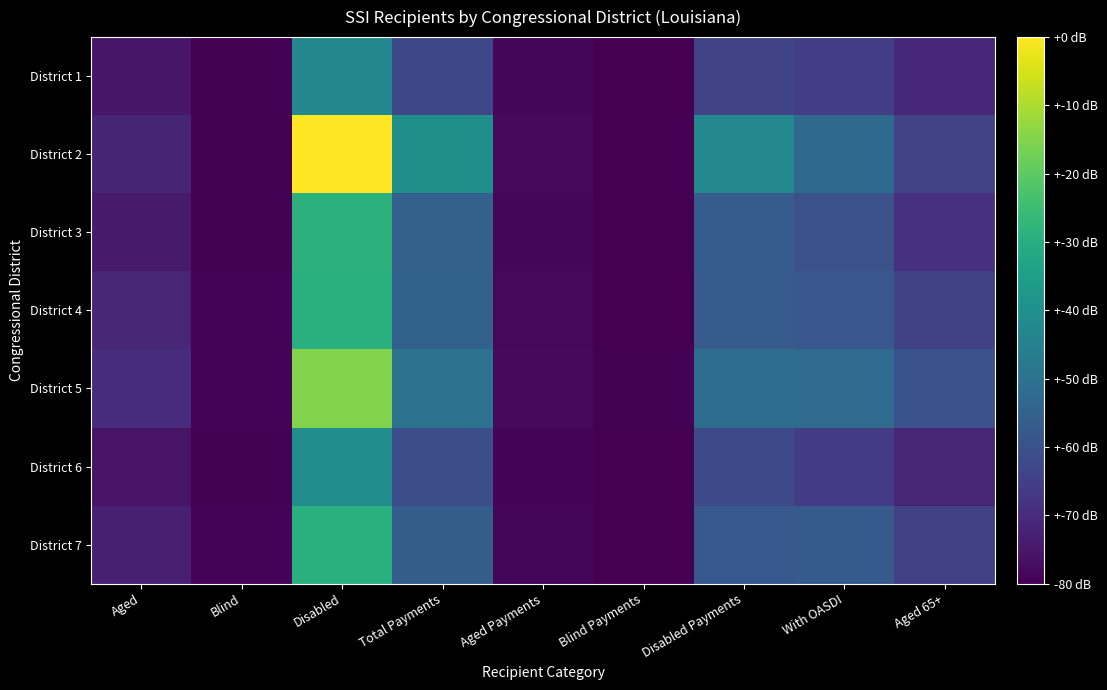

Reading left to right, what are all the values shown in this chart?

District 1: Aged=1935	Blind=146	Disabled=14754	Total Payments=6917	Aged Payments=428	Blind Payments=54	Disabled Payments=6434	With OASDI=5820	Aged 65+=3678
District 2: Aged=3286	Blind=193	Disabled=31644	Total Payments=15748	Aged Payments=755	Blind Payments=71	Disabled Payments=14921	With OASDI=10833	Aged 65+=6453
District 3: Aged=2262	Blind=203	Disabled=20338	Total Payments=9757	Aged Payments=434	Blind Payments=80	Disabled Payments=9243	With OASDI=7792	Aged 65+=4436
District 4: Aged=3428	Blind=312	Disabled=20125	Total Payments=9853	Aged Payments=640	Blind Payments=120	Disabled Payments=9092	With OASDI=8634	Aged 65+=6121
District 5: Aged=4183	Blind=362	Disabled=25669	Total Payments=12075	Aged Payments=766	Blind Payments=135	Disabled Payments=11173	With OASDI=11068	Aged 65+=8009
District 6: Aged=1699	Blind=241	Disabled=15559	Total Payments=7444	Aged Payments=354	Blind Payments=90	Disabled Payments=6998	With OASDI=5455	Aged 65+=3446
District 7: Aged=2788	Blind=281	Disabled=20114	Total Payments=9309	Aged Payments=512	Blind Payments=105	Disabled Payments=8691	With OASDI=8951	Aged 65+=5955